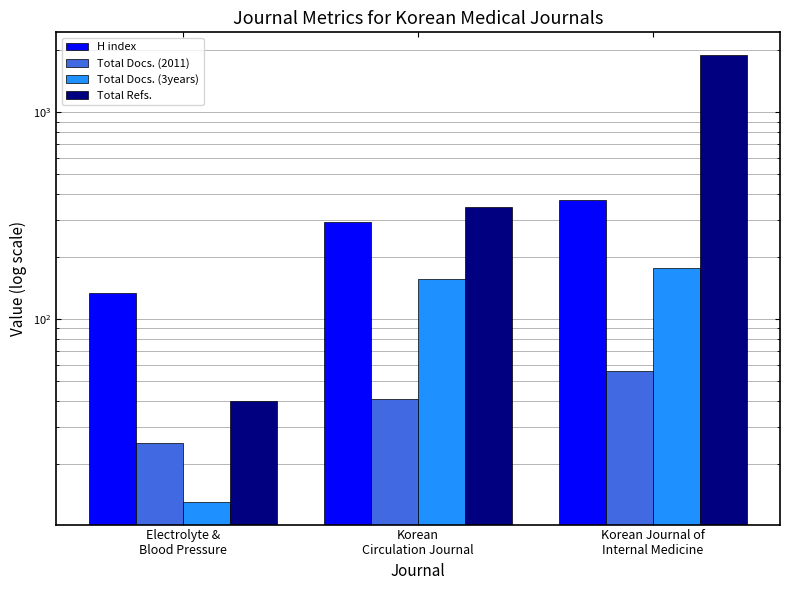

At which label is Total Docs. (3years) closest to 95?

Korean
Circulation Journal